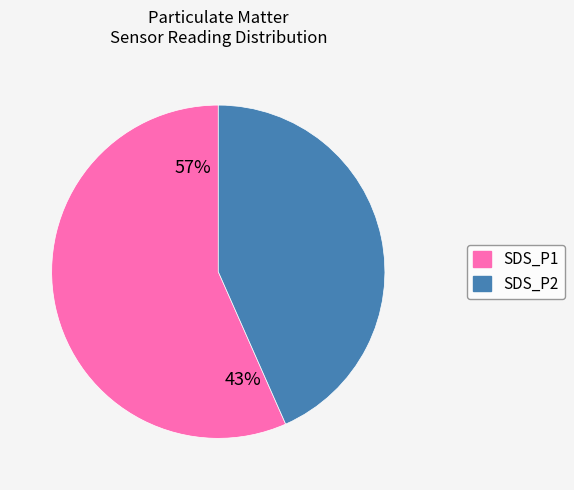

Is it true that SDS_P1 is 57% of the pie?

True